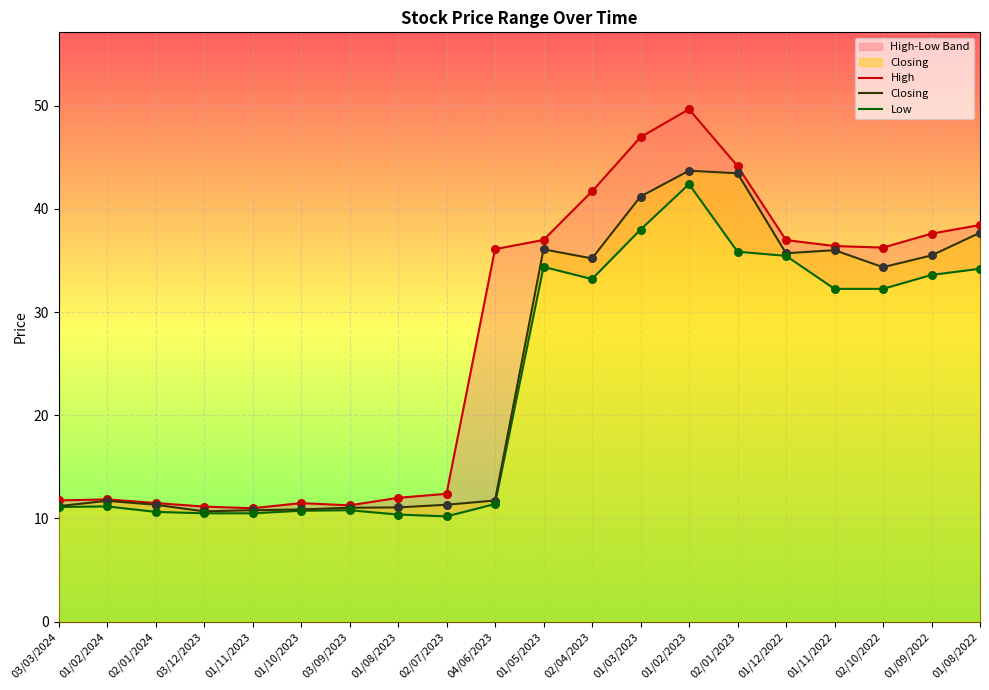

At how many categories does at least one series exceed 19?

11